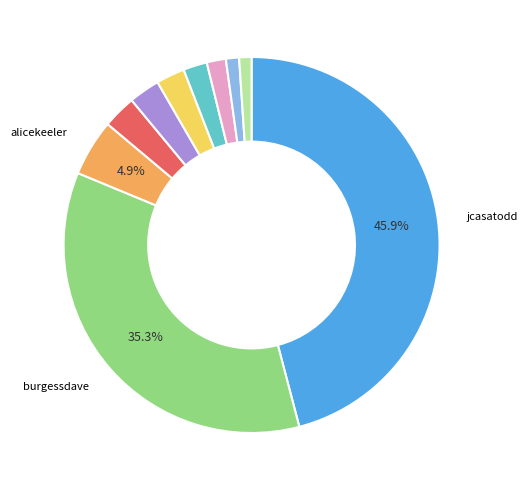

Is there any slice that represents more than half of the pie?

No